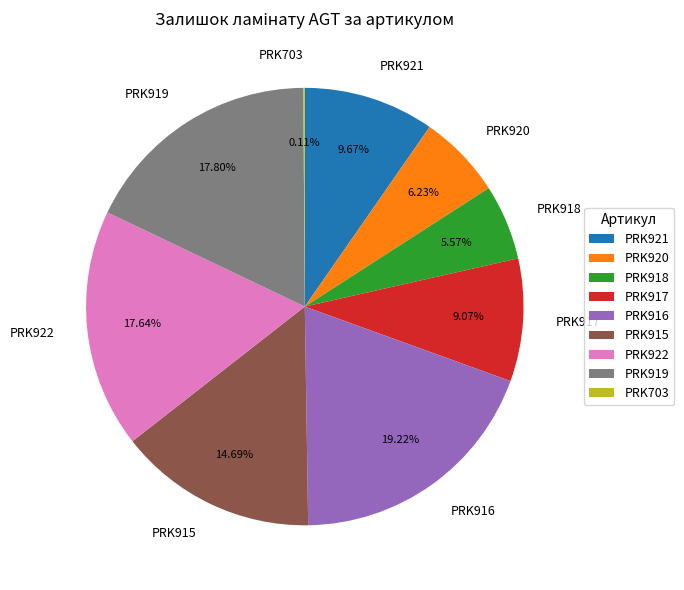

Which category has the biggest portion of the pie?

PRK916